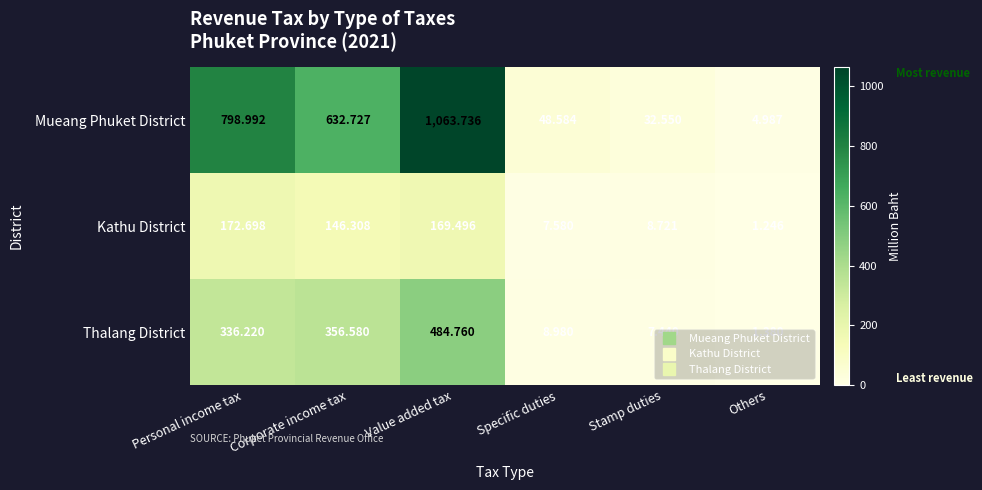

Which series changed the most between Personal income tax and Specific duties?

Mueang Phuket District